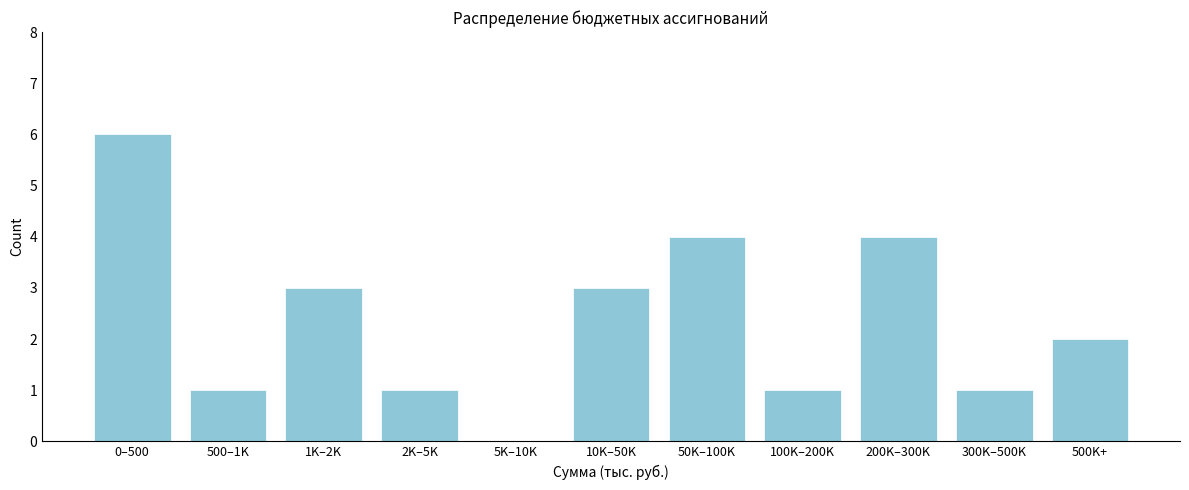

Reading left to right, extract all data points from this chart.

0–500=6	500–1K=1	1K–2K=3	2K–5K=1	5K–10K=0	10K–50K=3	50K–100K=4	100K–200K=1	200K–300K=4	300K–500K=1	500K+=2